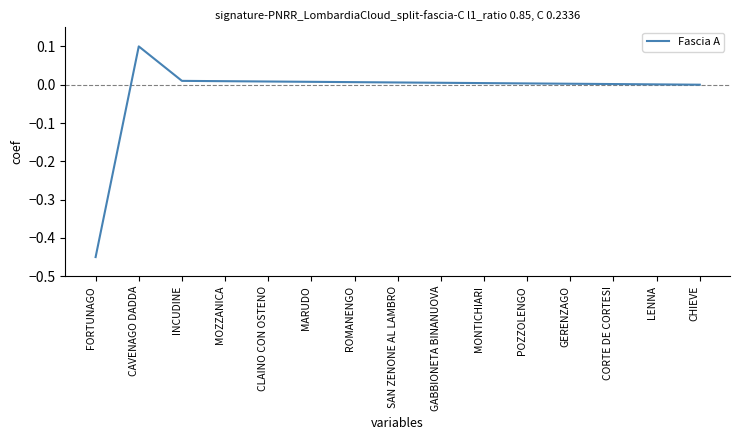

True or false: the data has more than 0 interior local peaks.

True